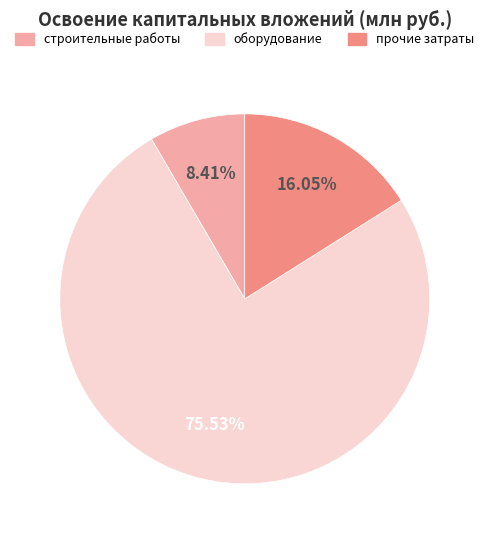

Which slice represents more than half of the pie?

оборудование